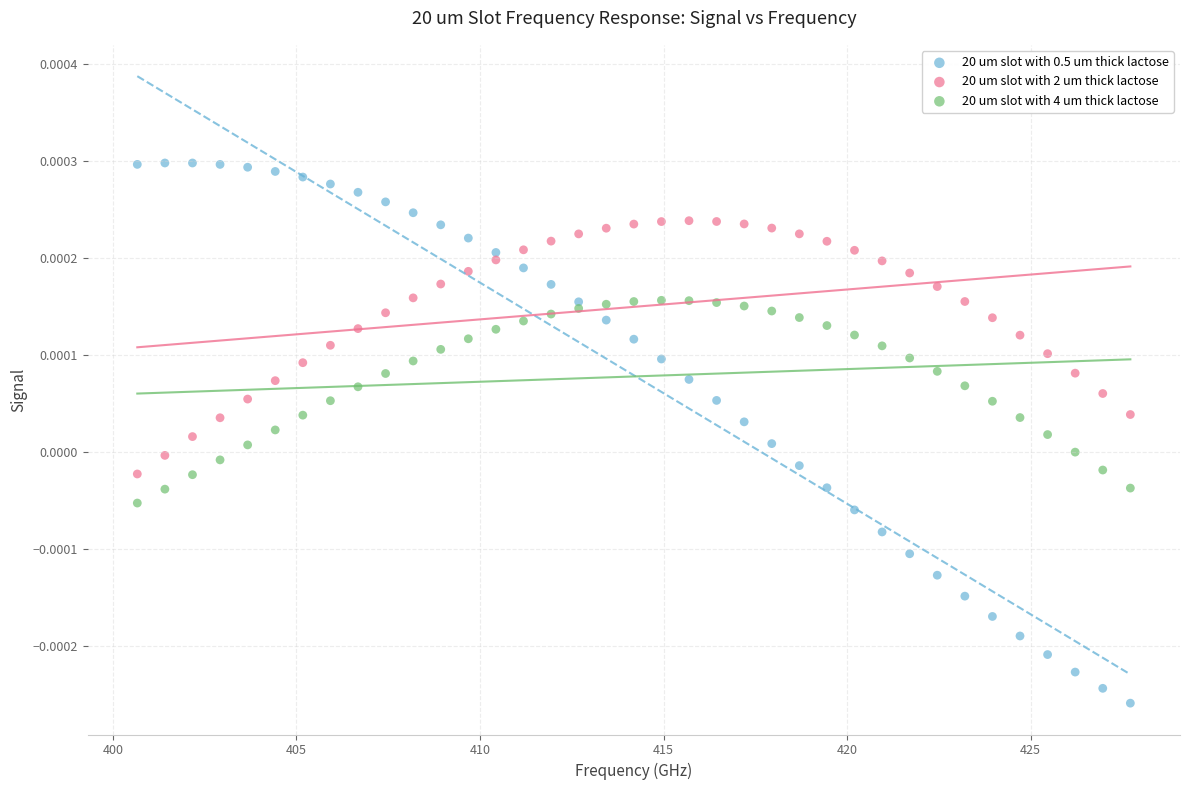

What is the X range (max minus min) for the scatter plot?

27.0